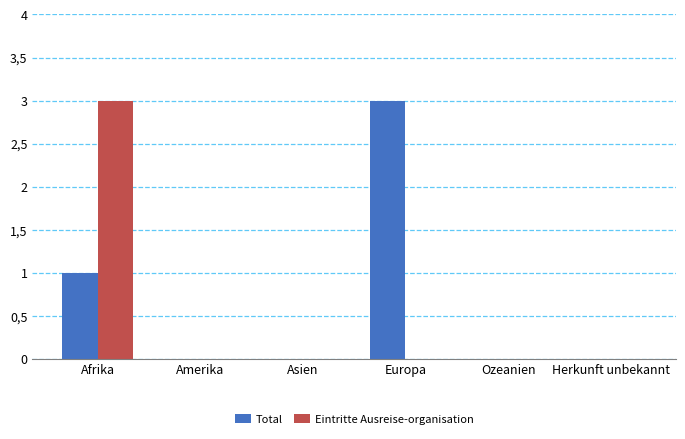

What are all the series names shown in the legend?

Total, Eintritte Ausreise-organisation